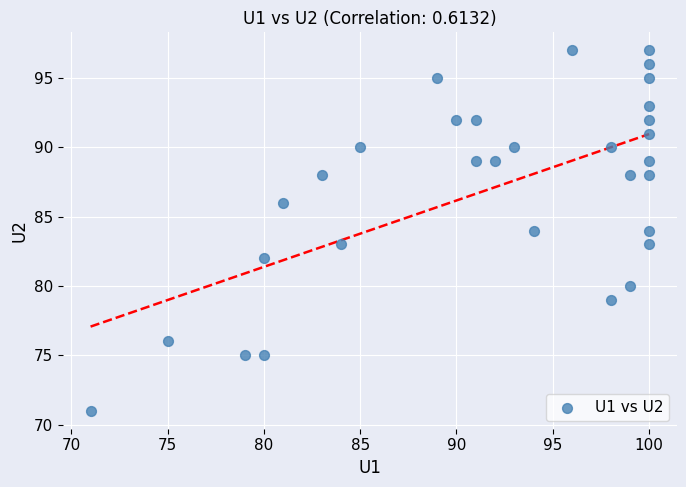

What is the range of Y values (max minus min)?

26